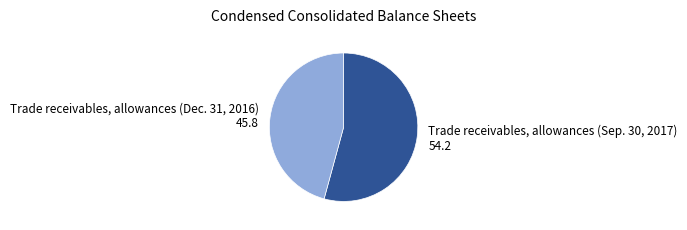

Which category has the biggest portion of the pie?

Trade receivables, allowances (Sep. 30, 2017)